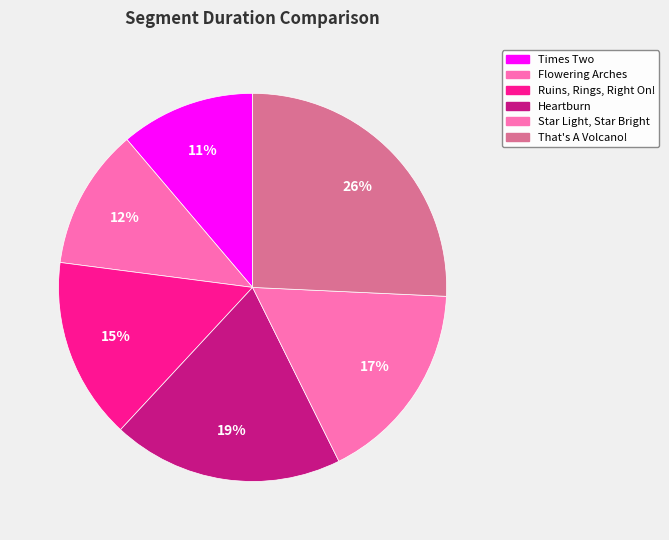

How many slices are in this pie chart?

6